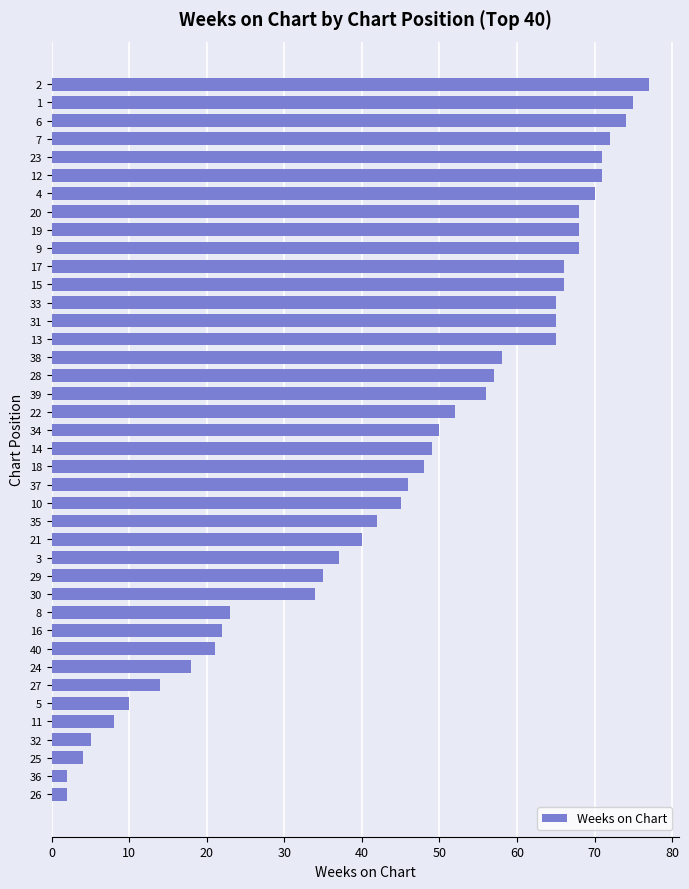

Is it true that the value at 24 is 28?

False